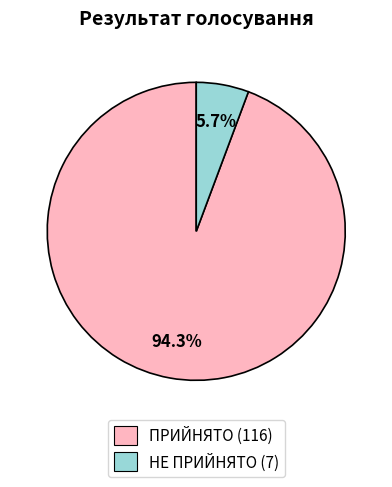

What percentage is the ПРИЙНЯТО slice, to the nearest percent?

94%